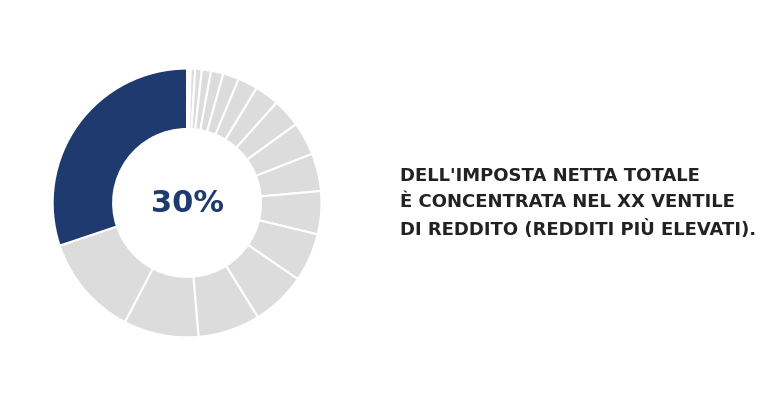

True or false: IX ventile accounts for 17% of the total.

False